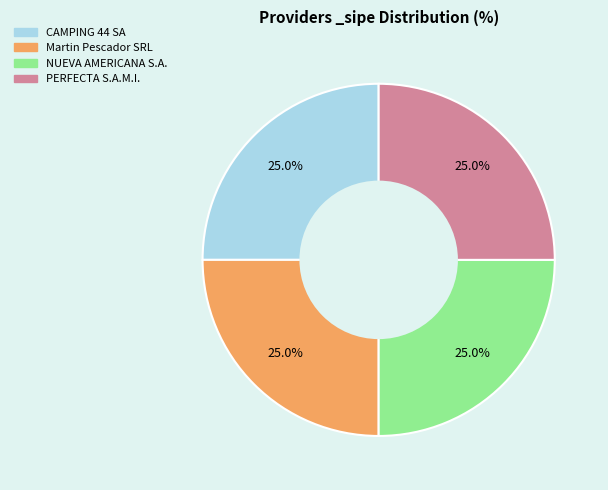

To the nearest percent, what is the difference between the largest and smallest slice percentages?

0%